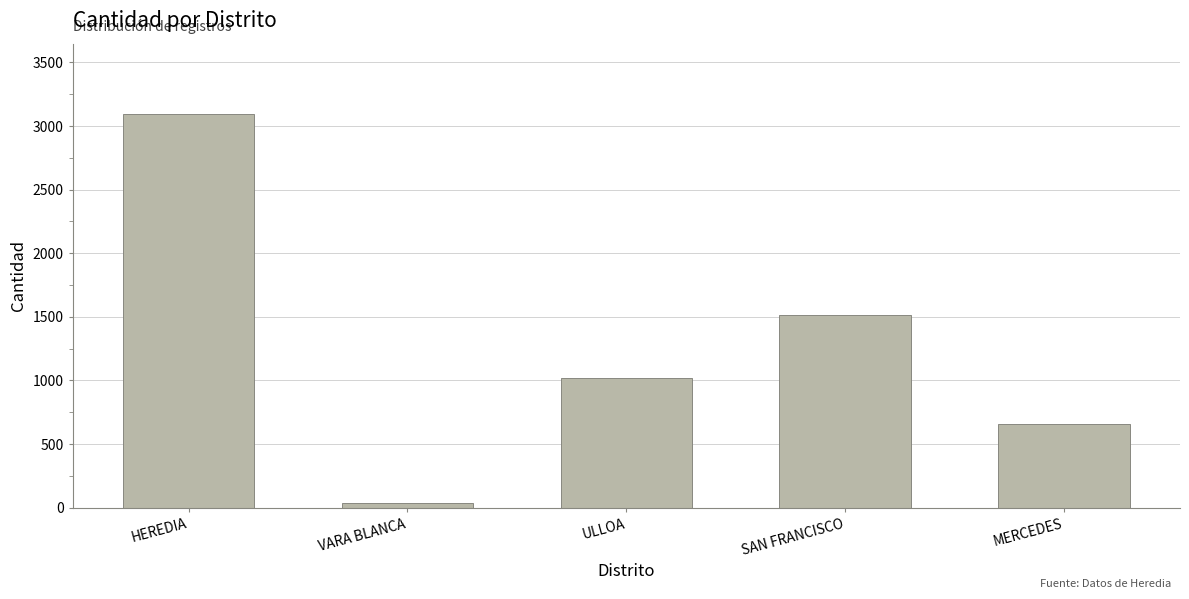

Which label corresponds to the largest value in the chart?

HEREDIA